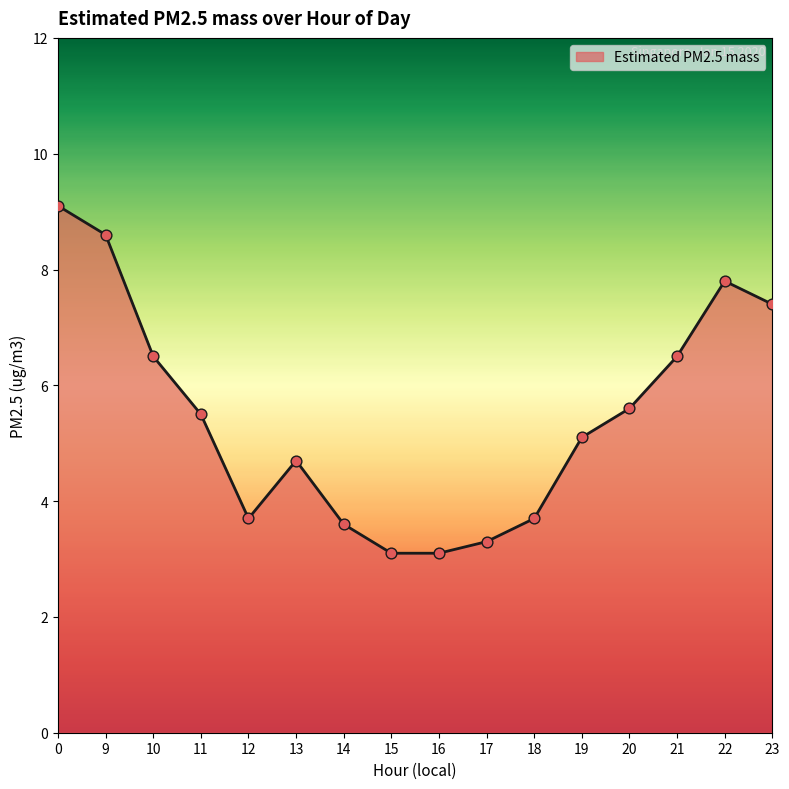

What is the change in value from 11 to 18?

-1.8